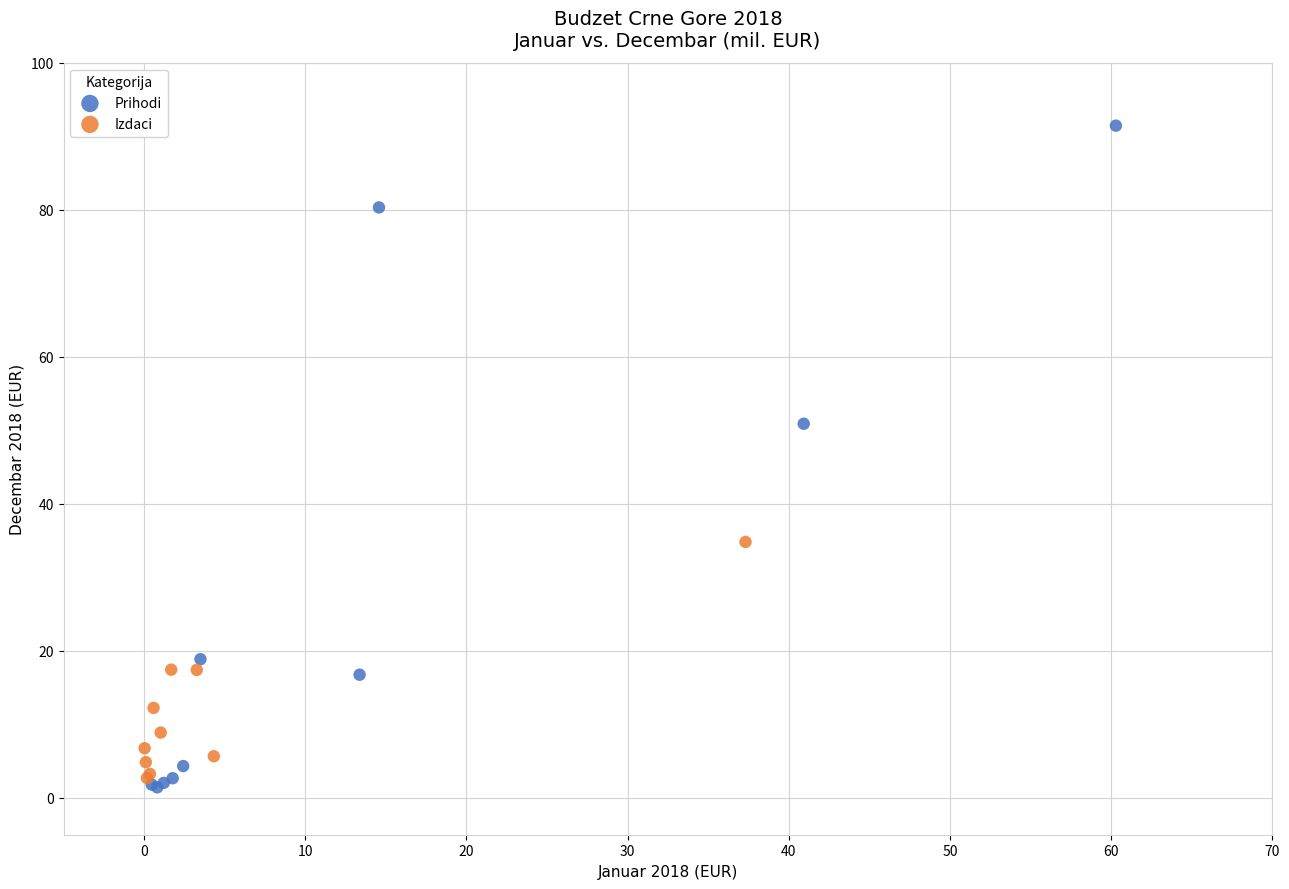

Which series contains the highest Y value?

Prihodi